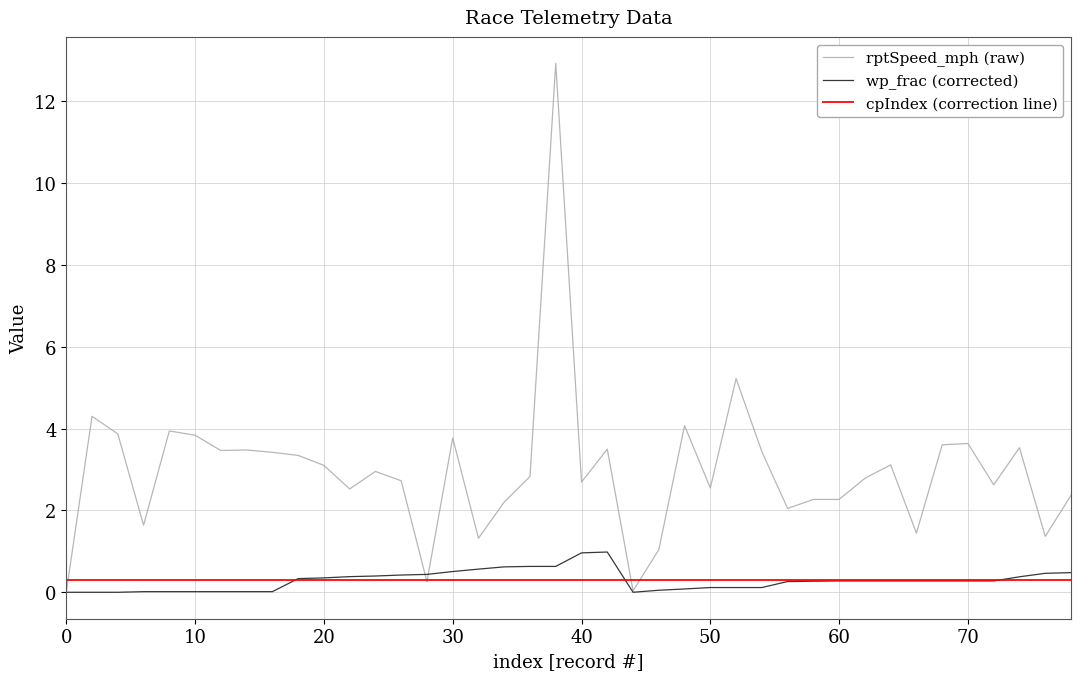

What is the value of the wp_frac point at the 40th from the left?

0.5